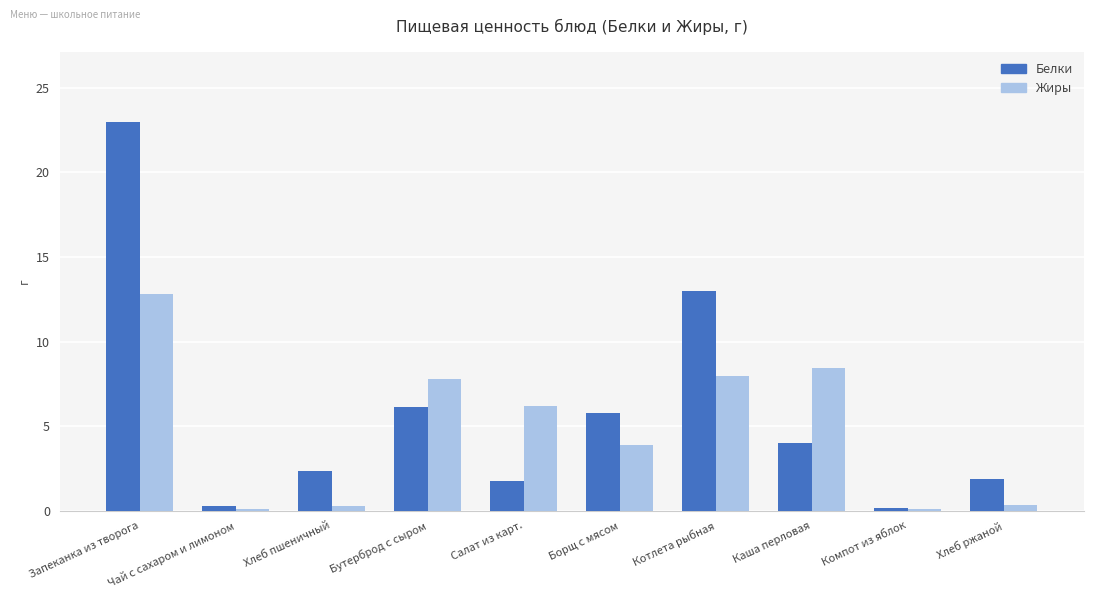

How many data points in Жиры are less than 6?

5